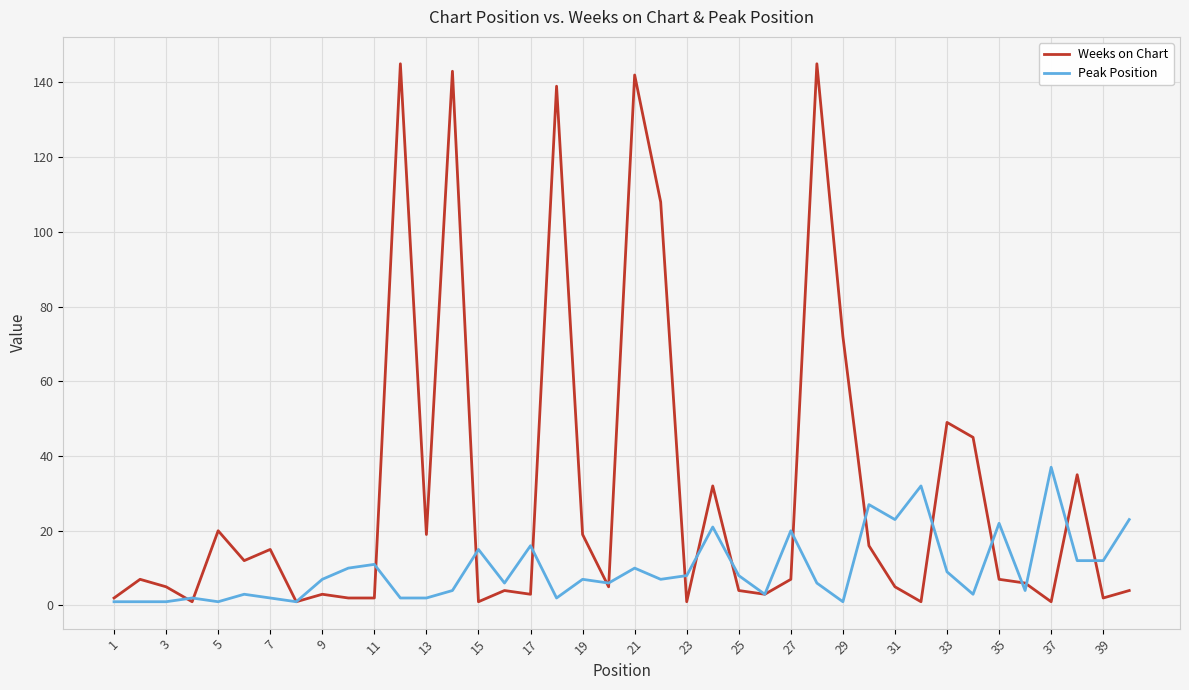

List the series in order of their peak value, lowest first.

Peak Position, Weeks on Chart